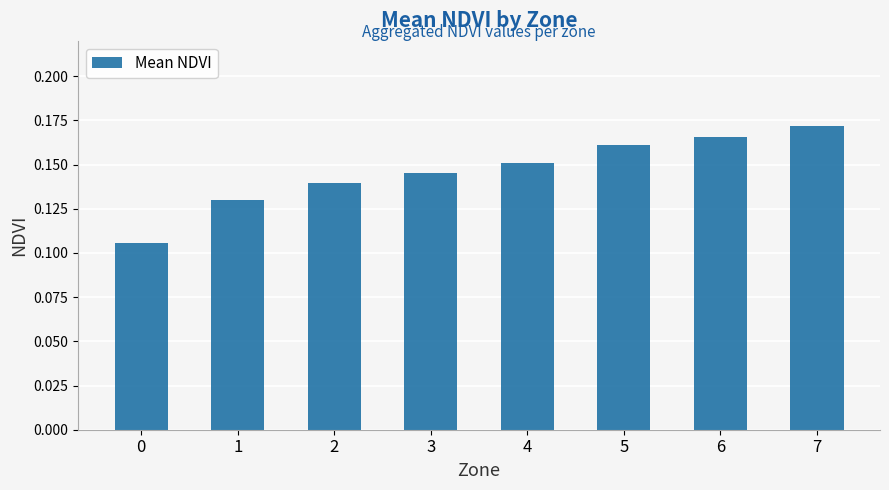

Which label corresponds to the largest value in the chart?

7